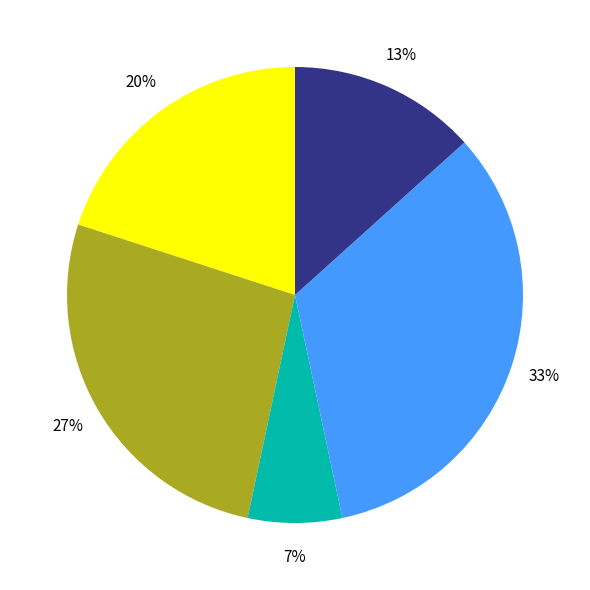

To the nearest percent, what is the average slice percentage?

20%